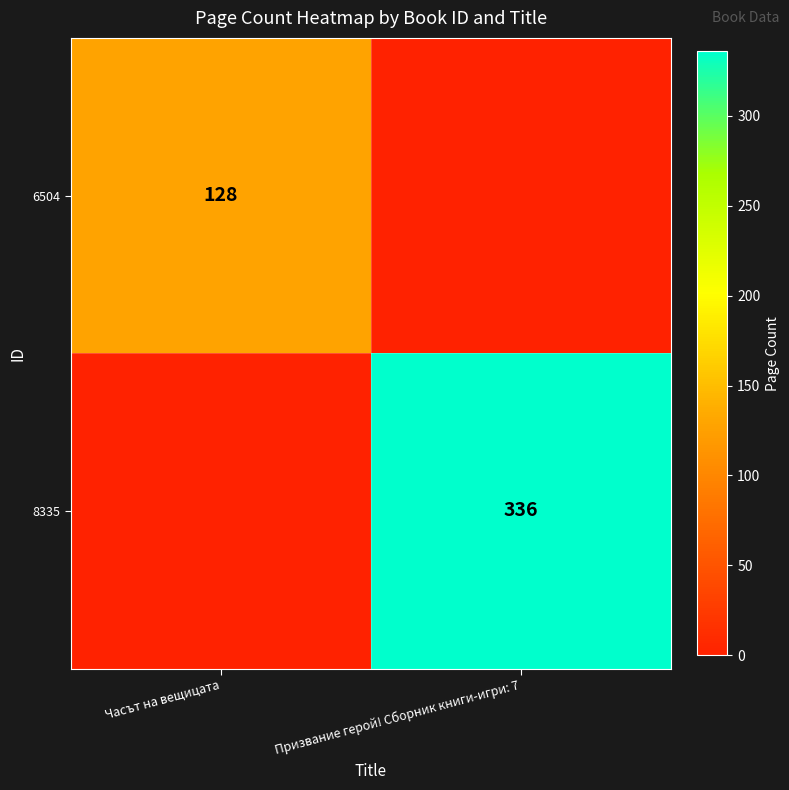

How many values in 8335 are above zero?

1